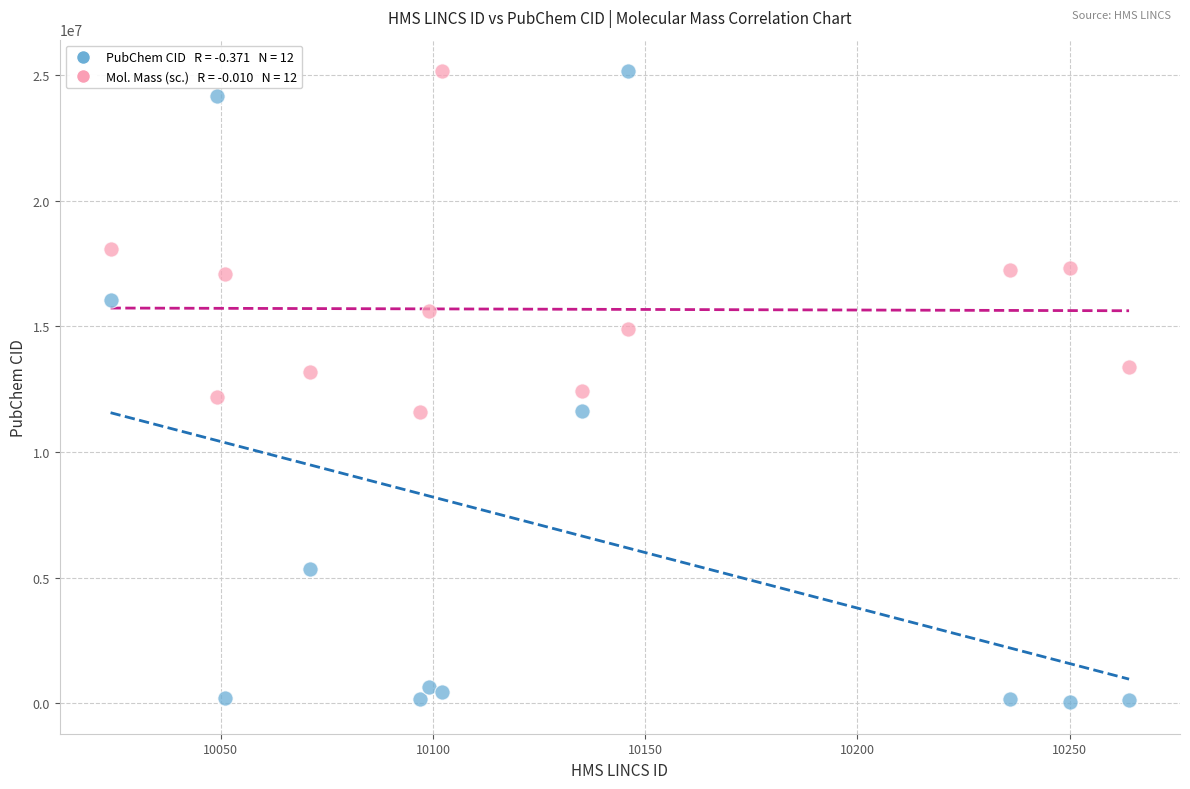

Across all data points, what is the range of X values (max minus min)?

240.0